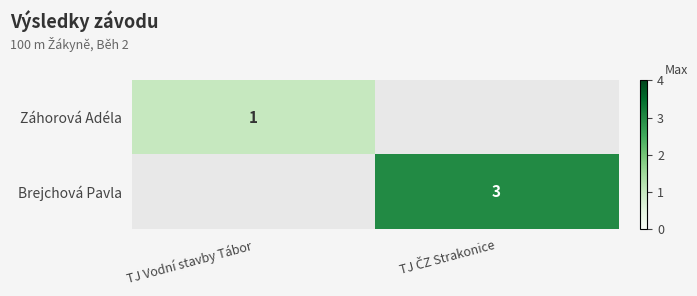

Rank the categories by Záhorová Adéla value from highest to lowest.

TJ Vodní stavby Tábor, TJ ČZ Strakonice